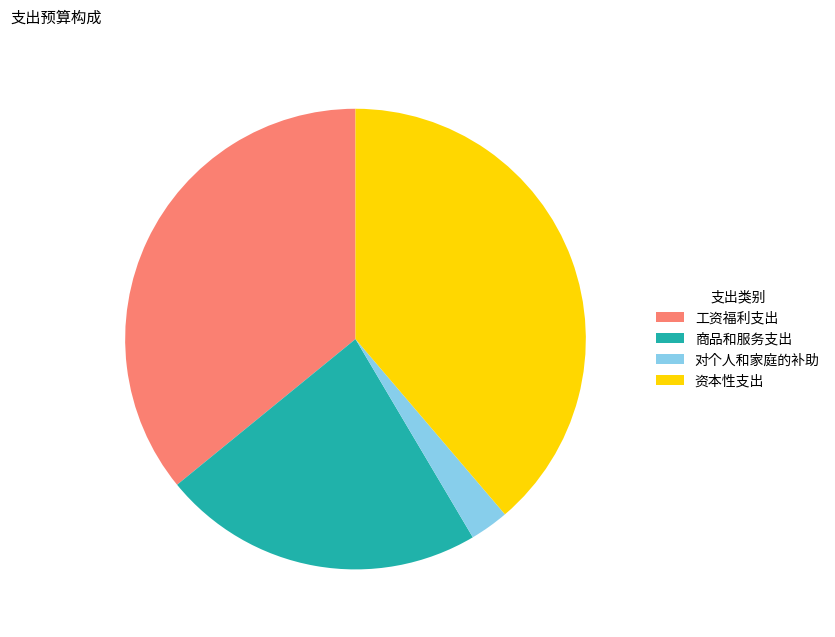

True or false: 资本性支出 accounts for 39% of the total.

True